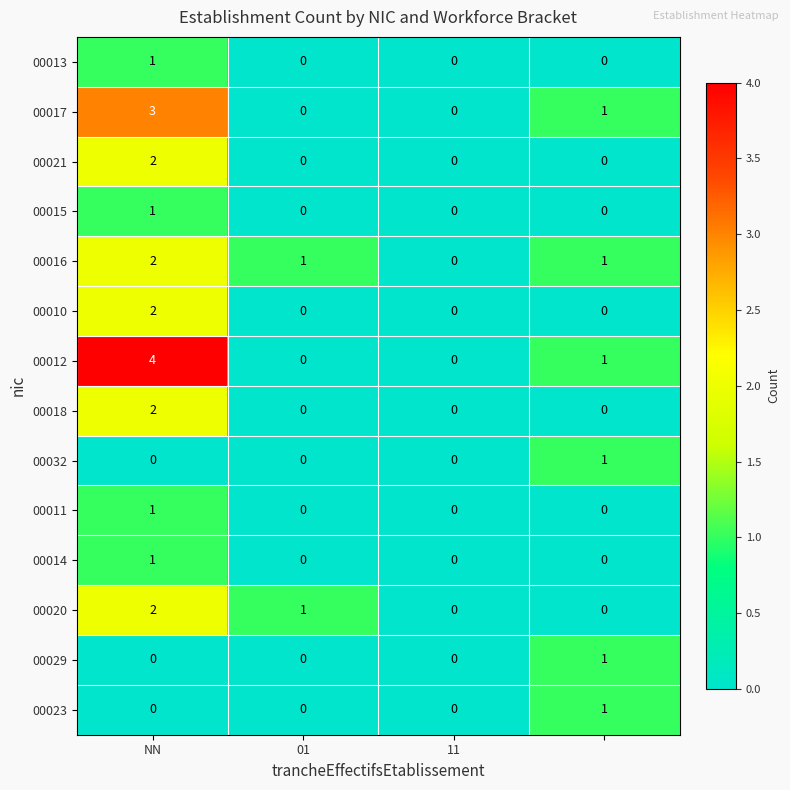

How many 00014 values are between 0 and 1?

4